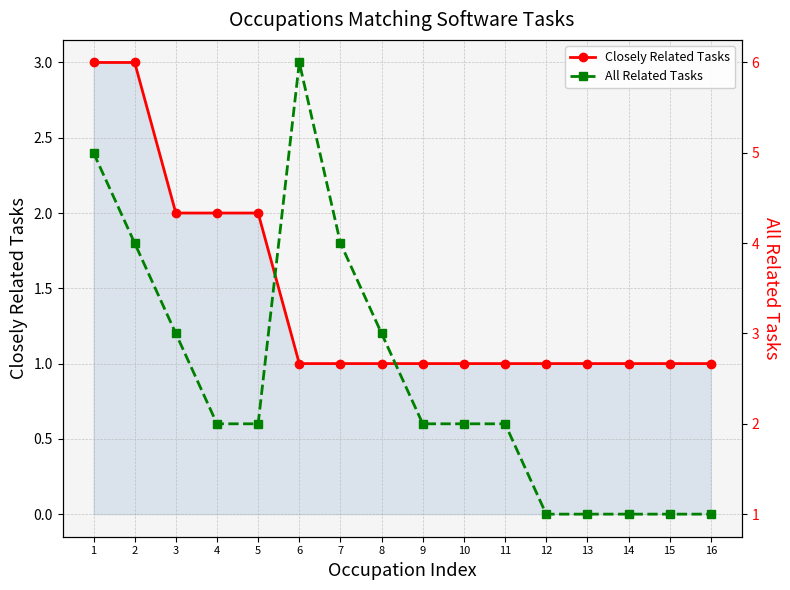

True or false: Closely Related Tasks has more than 1 points higher than both neighbors.

False